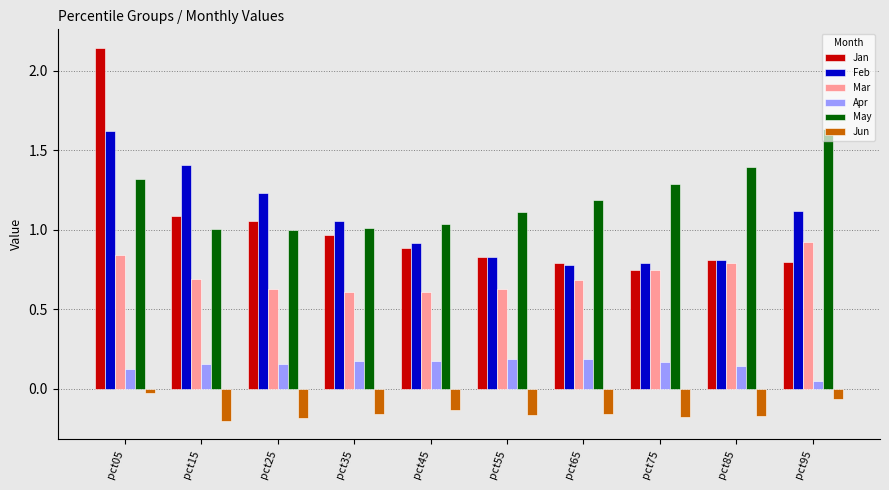

How many data points does each series have?

10